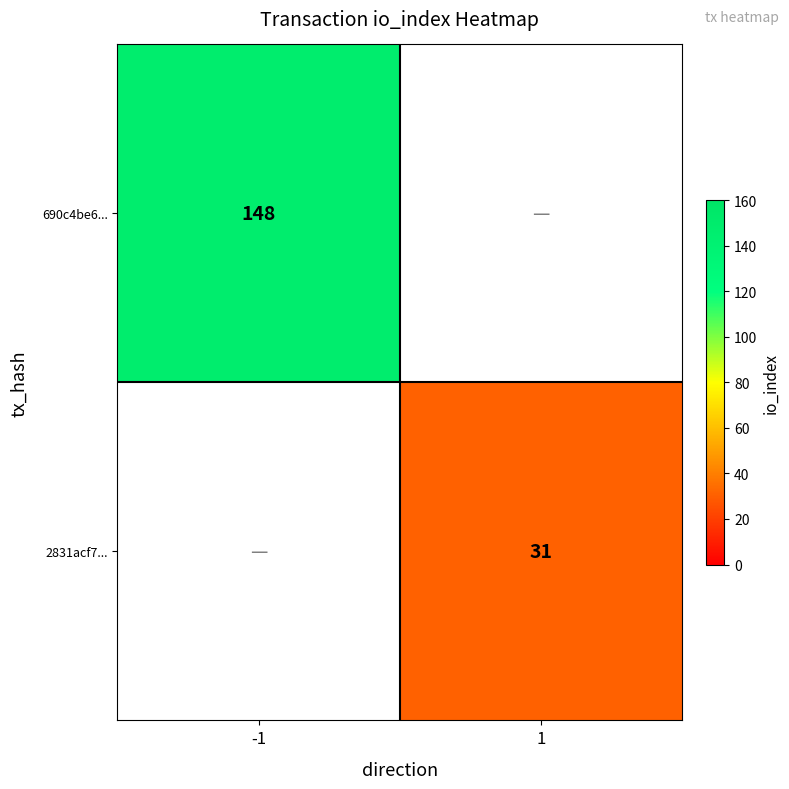

Is it true that 2831acf7... equals 12 at 1?

False